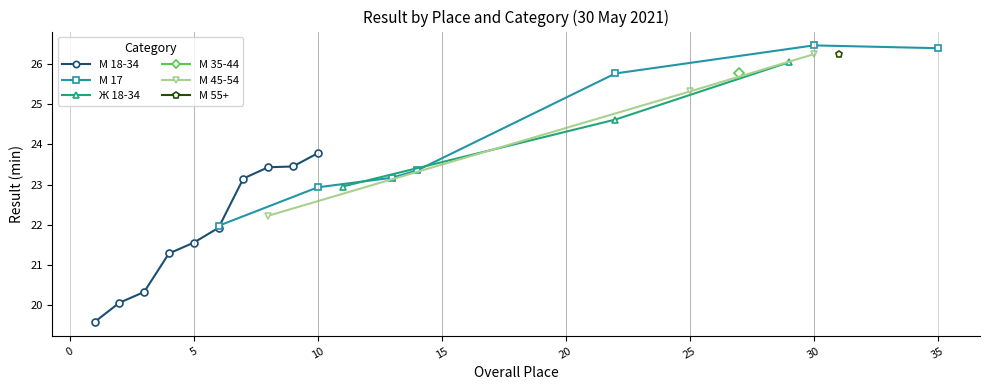

What are all the series names shown in the legend?

М 18-34, М 17, Ж 18-34, М 35-44, М 45-54, М 55+